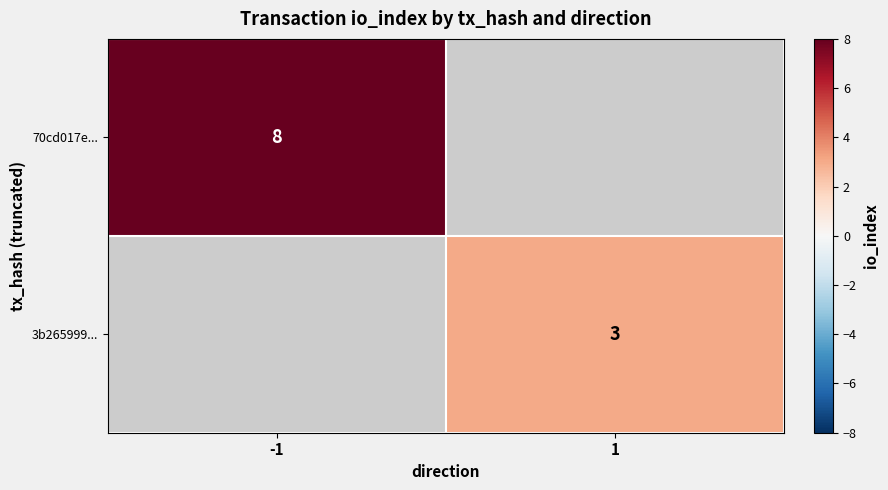

Is it true that 3b265999... equals 5 at 1?

False